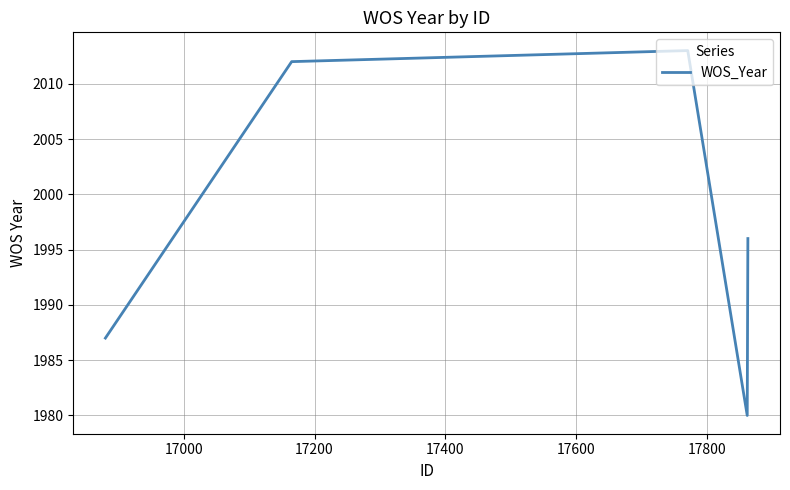

How many interior local valleys (lower than both neighbors) does the data have?

1